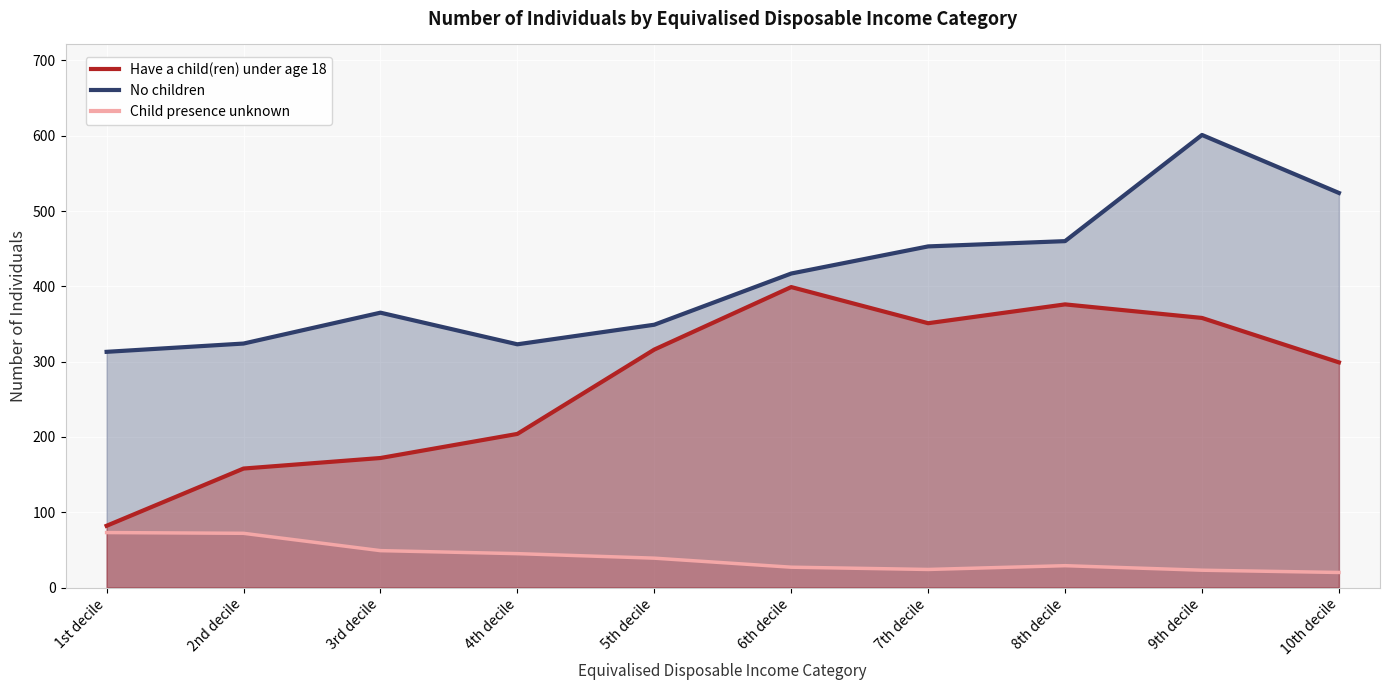

What is the value of the Have a child(ren) under age 18 point at the 7th from the left?

351